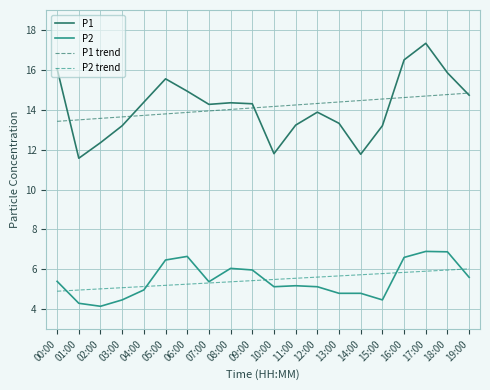

What is the minimum value shown in the chart?

4.2